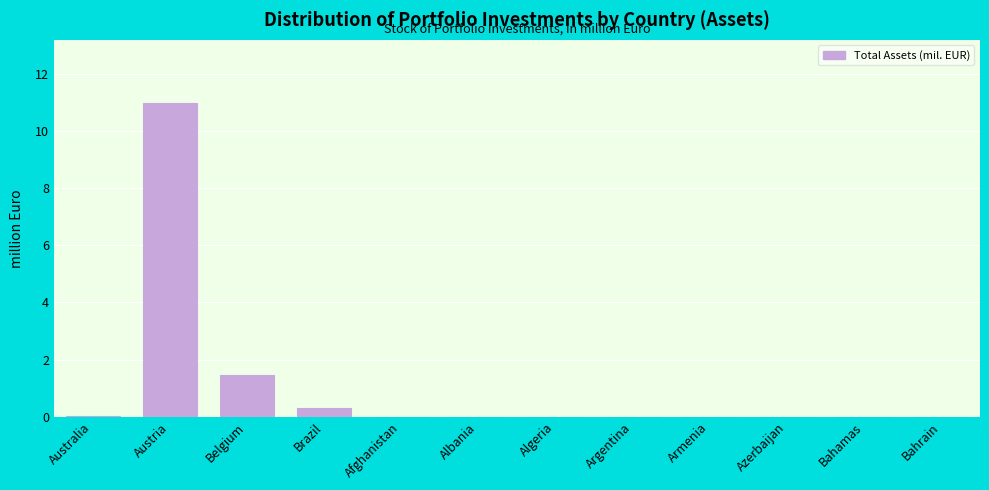

What is the change in value from Austria to Albania?

-11.0